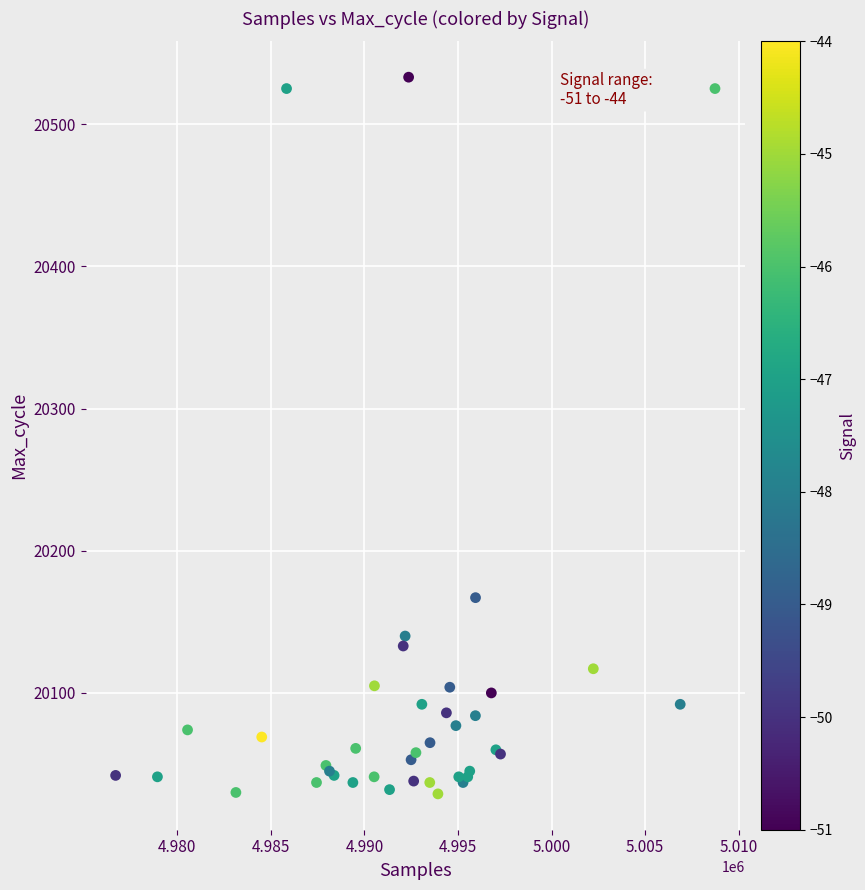

What Y value in the scatter plot is closest to 20281?

20167